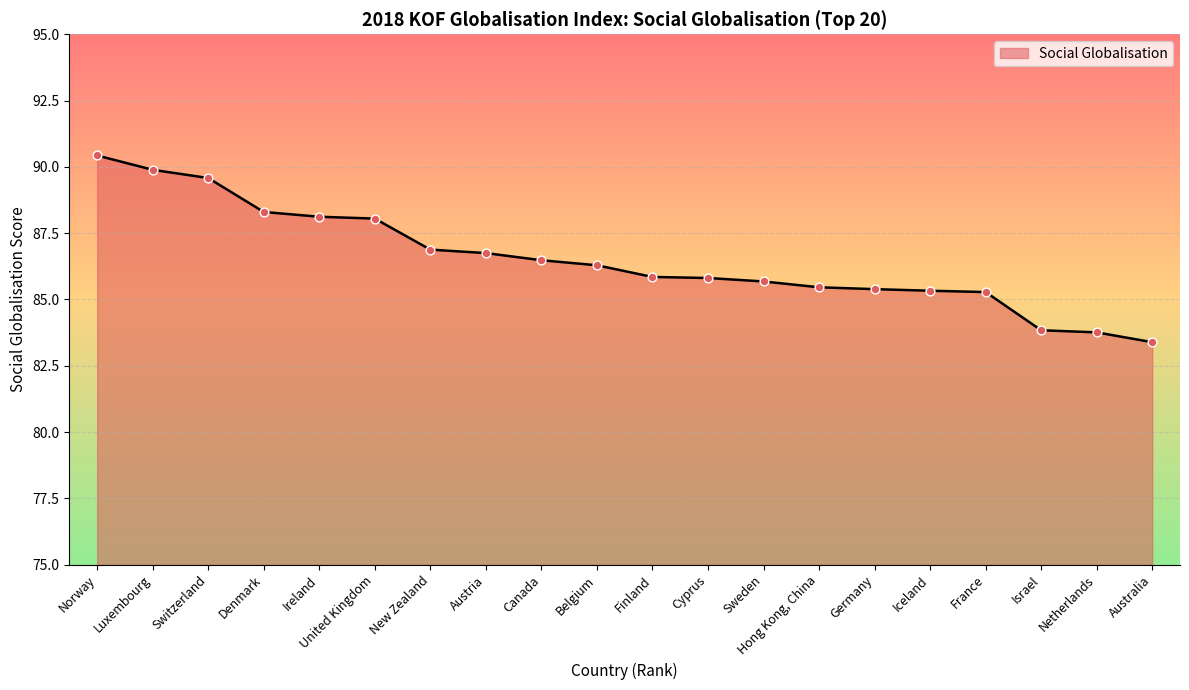

Between Cyprus and Hong Kong, China, which is larger?

Cyprus